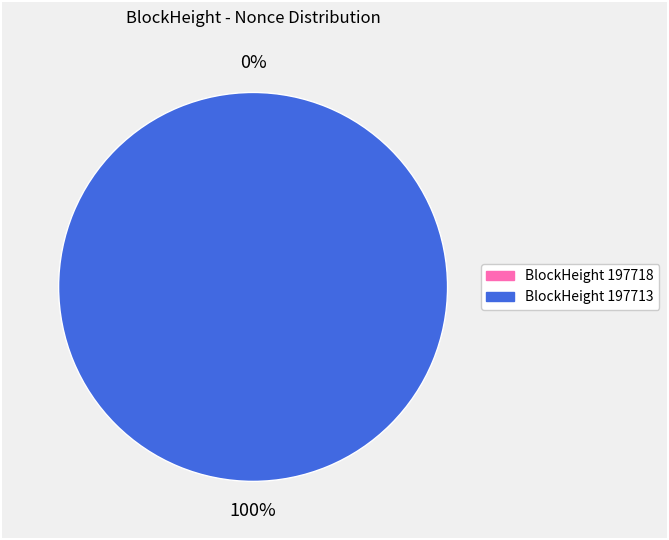

Does 197718 represent more than half of the total?

No